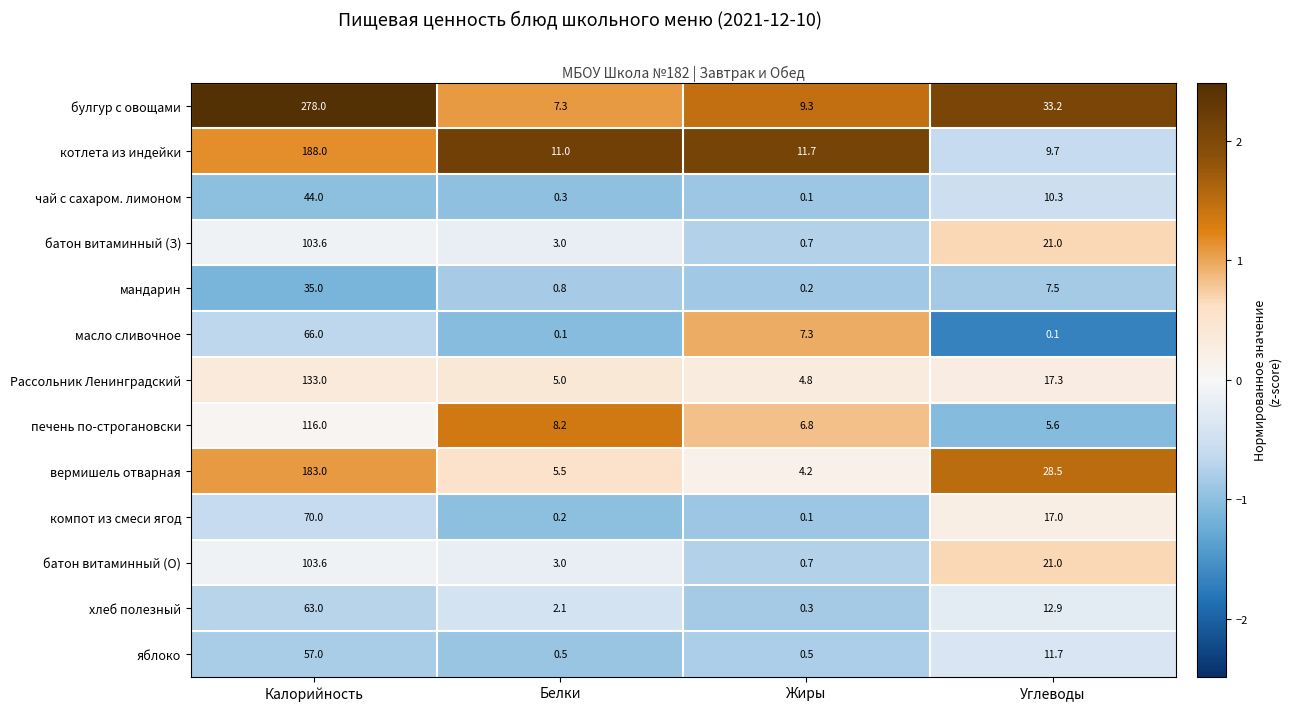

True or false: вермишель отварная has a value of 46.8 at Калорийность.

False